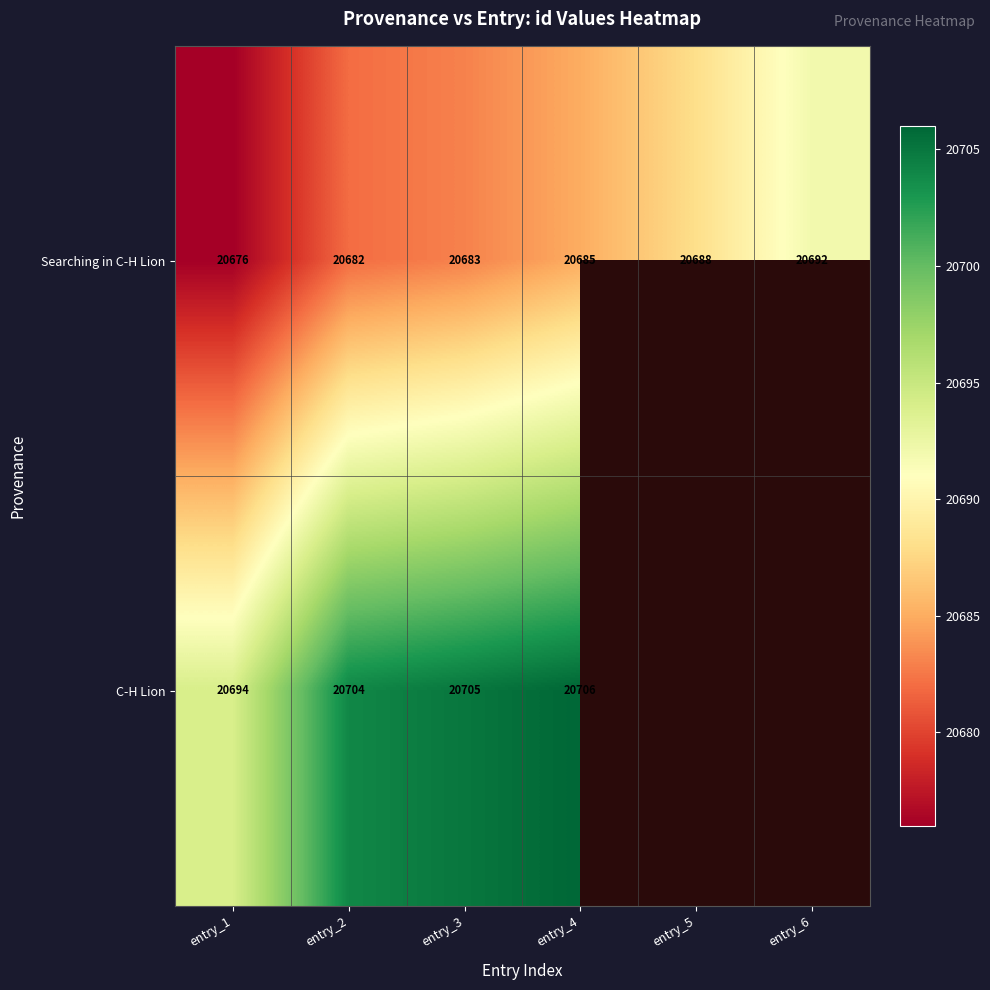

The C-H Lion series shows 20705 at entry_3. True or false?

True